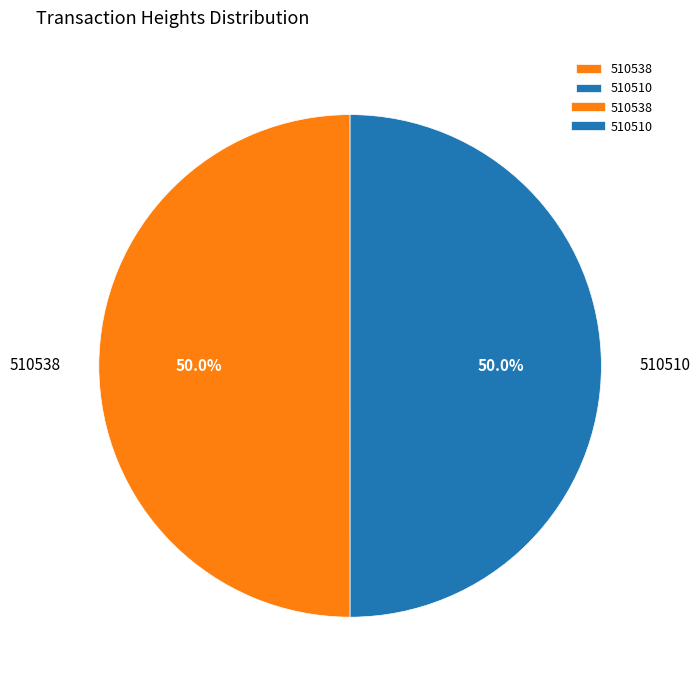

Combined, do 510510 and 510538 account for over 50%?

Yes